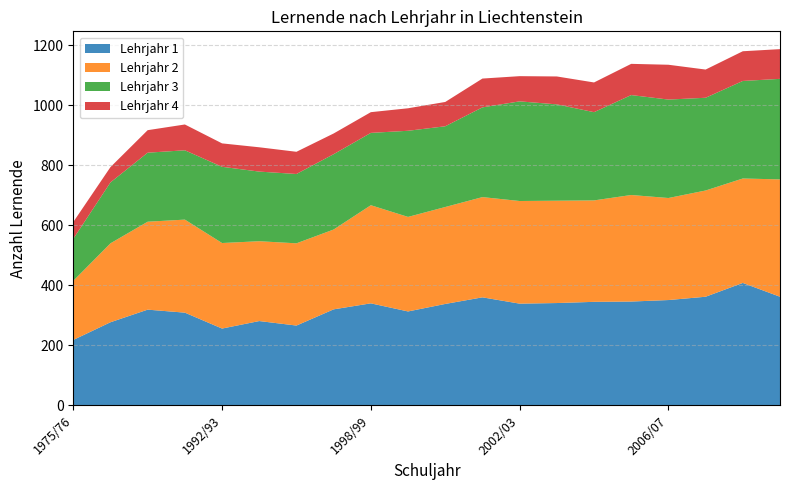

Reading left to right, transcribe all the data shown in this chart.

Lehrjahr 1: 218	277	319	309	256	281	266	320	340	313	338	360	339	341	345	346	351	362	408	362
Lehrjahr 2: 197	263	293	310	285	266	274	266	327	315	323	334	342	341	338	355	340	354	348	391
Lehrjahr 3: 140	203	230	231	254	232	231	251	241	287	269	299	332	321	294	333	328	309	325	335
Lehrjahr 4: 56	51	75	86	78	81	74	69	69	75	81	96	84	93	99	104	116	94	99	99